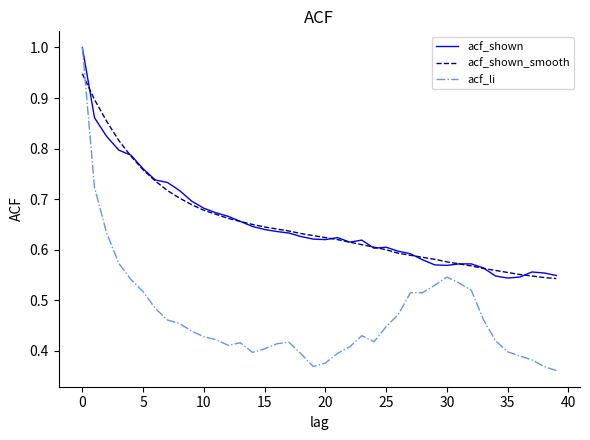

After their last crossing, which series has the higher values: acf_li or acf_shown_smooth?

acf_shown_smooth